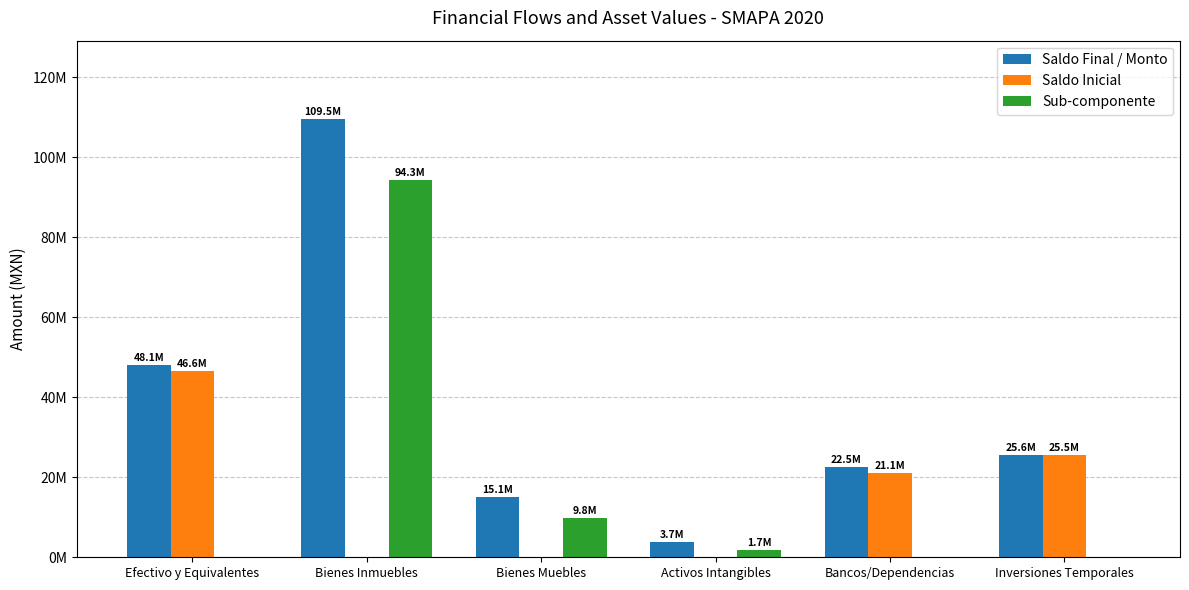

What is the label of the 3rd bar from the right?

Activos Intangibles